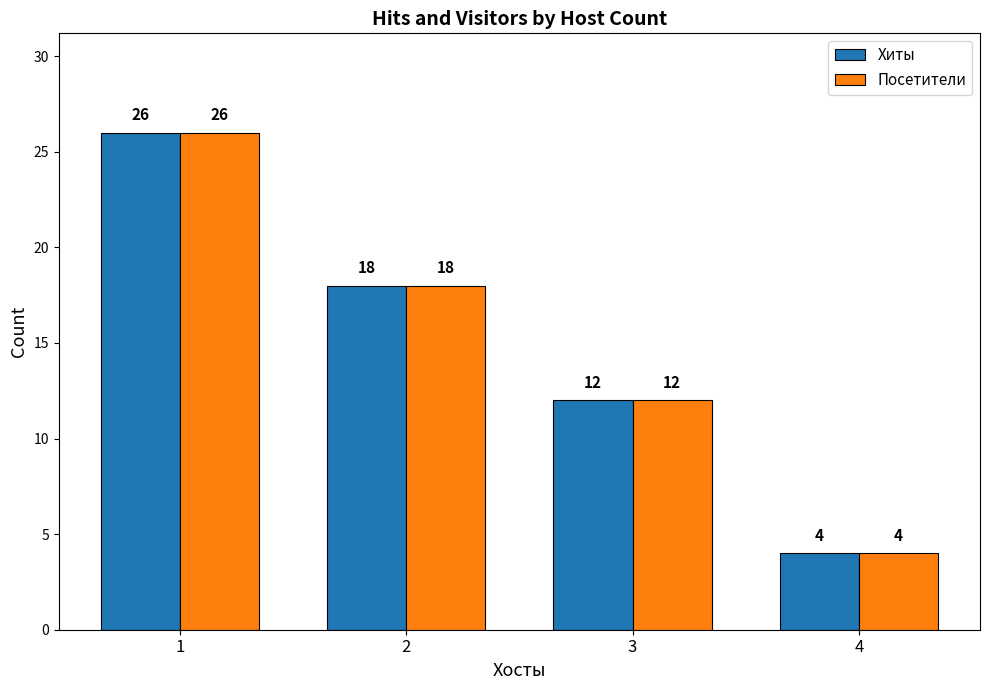

How many data points in Посетители are less than 18?

2